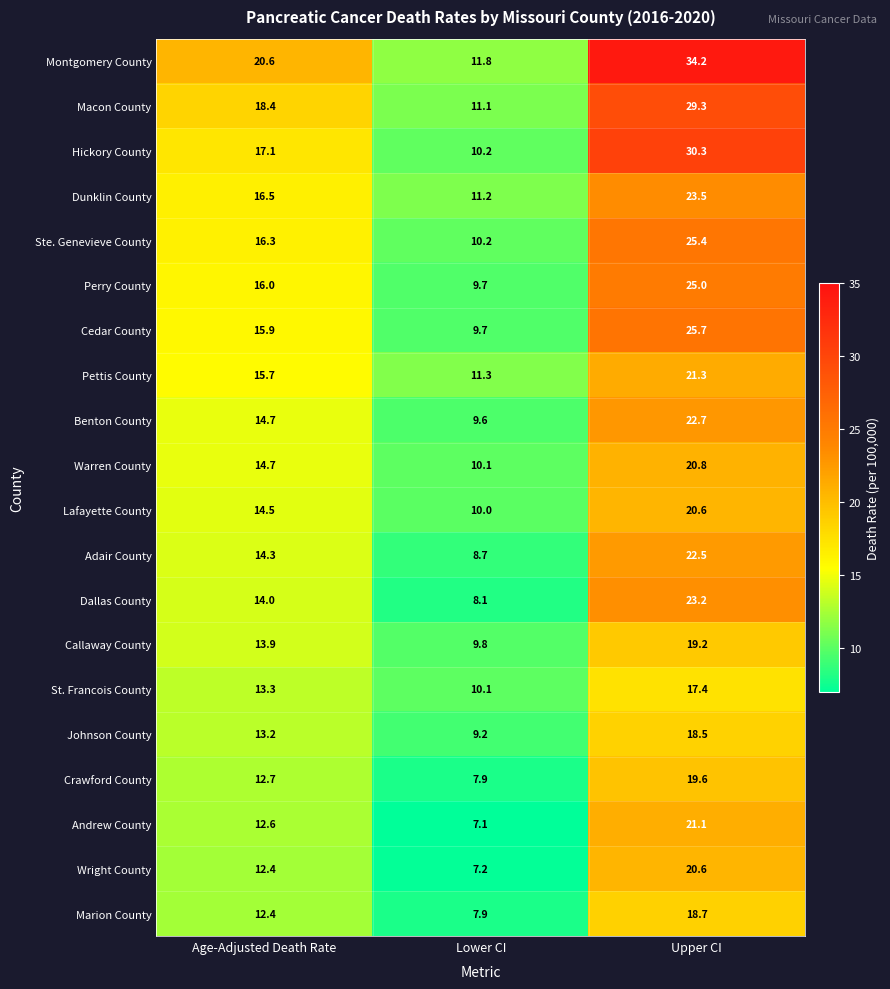

List the labels in order of Crawford County value, largest first.

Upper CI, Age-Adjusted Death Rate, Lower CI